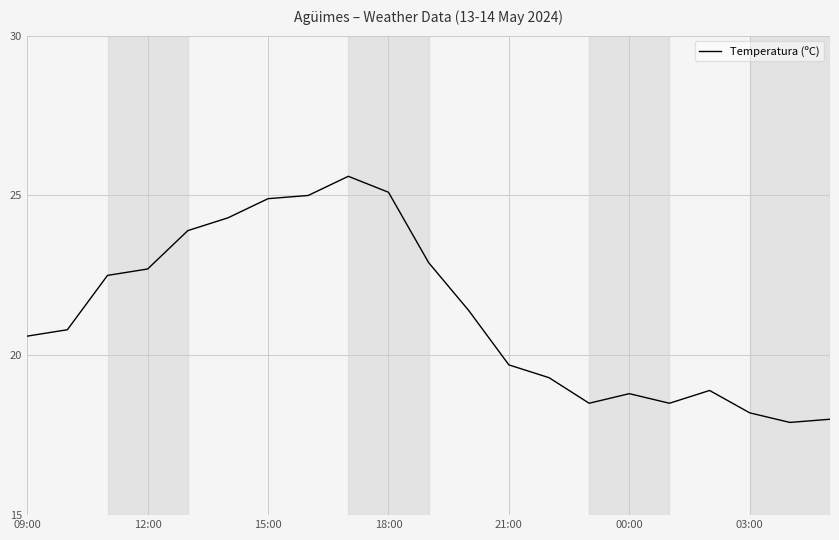

Does the chart display data point markers on the line(s)?

No